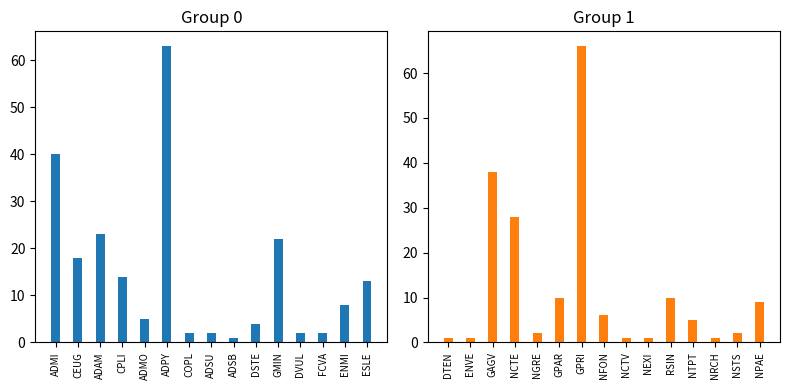

What are all the series names shown in the legend?

Group 0, Group 1